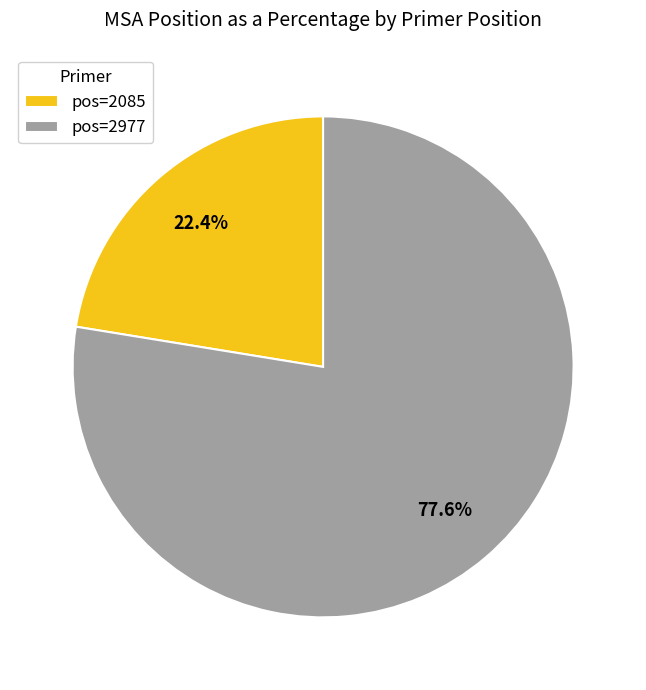

Is there any slice that represents more than half of the pie?

Yes